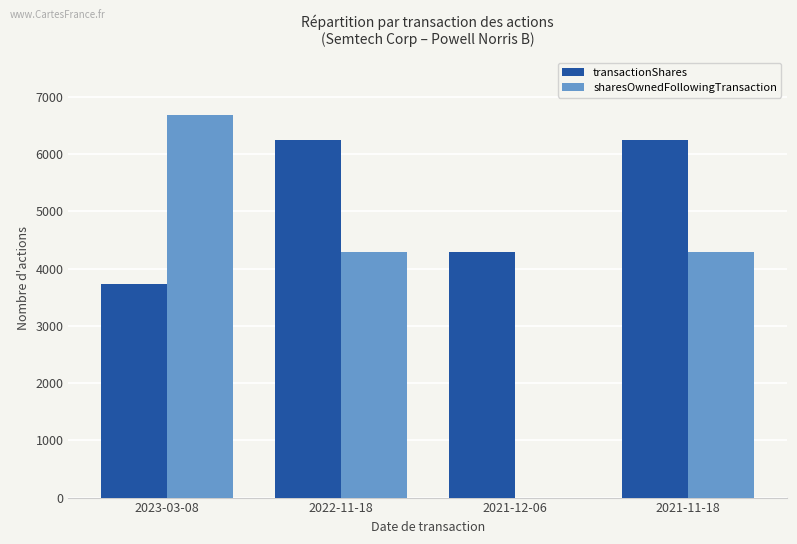

Reading right to left, list all the values displayed in this chart.

transactionShares: 6250	4291	6250	3727
sharesOwnedFollowingTransaction: 4291	0	4291	6685